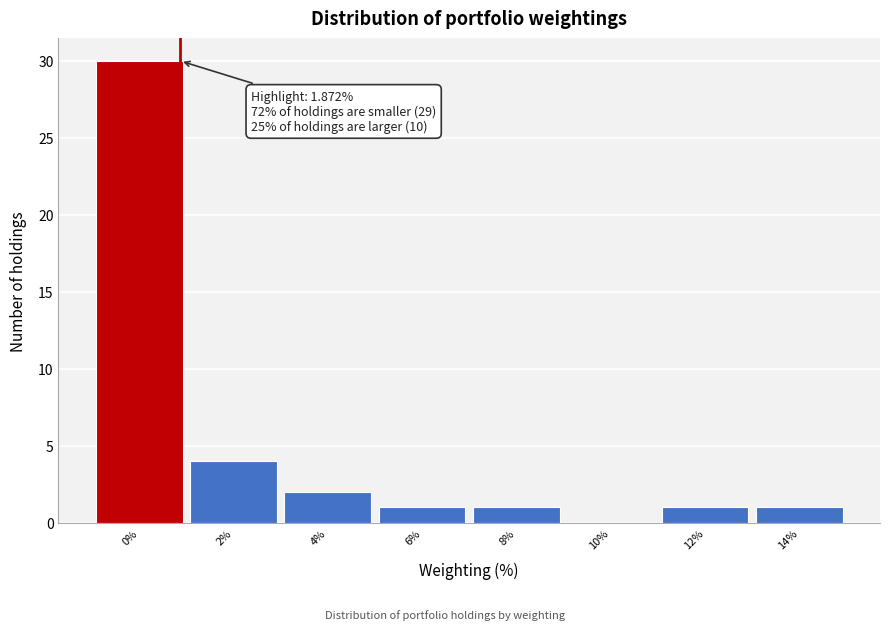

Reading left to right, transcribe all the data shown in this chart.

0%=30	2%=4	4%=2	6%=1	8%=1	10%=0	12%=1	14%=1